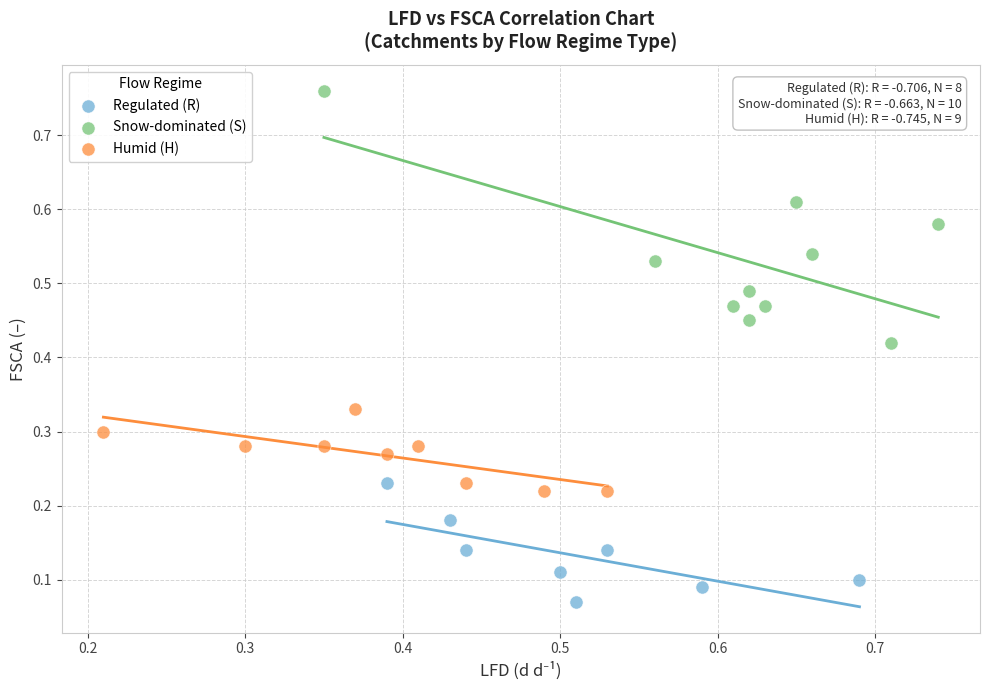

Which series contains the highest Y value?

Snow-dominated (S)